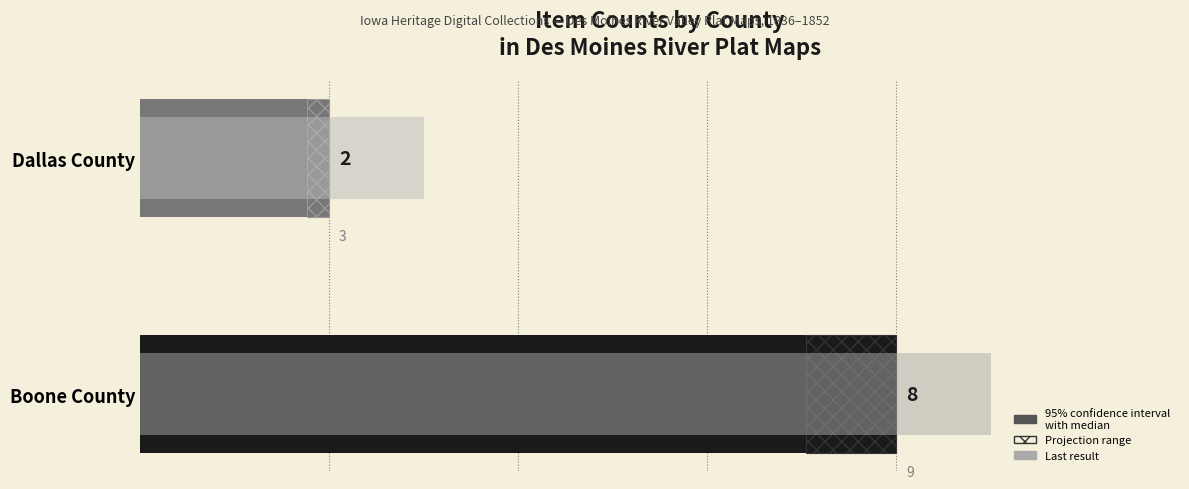

List the labels in order of value, largest first.

Boone County, Dallas County